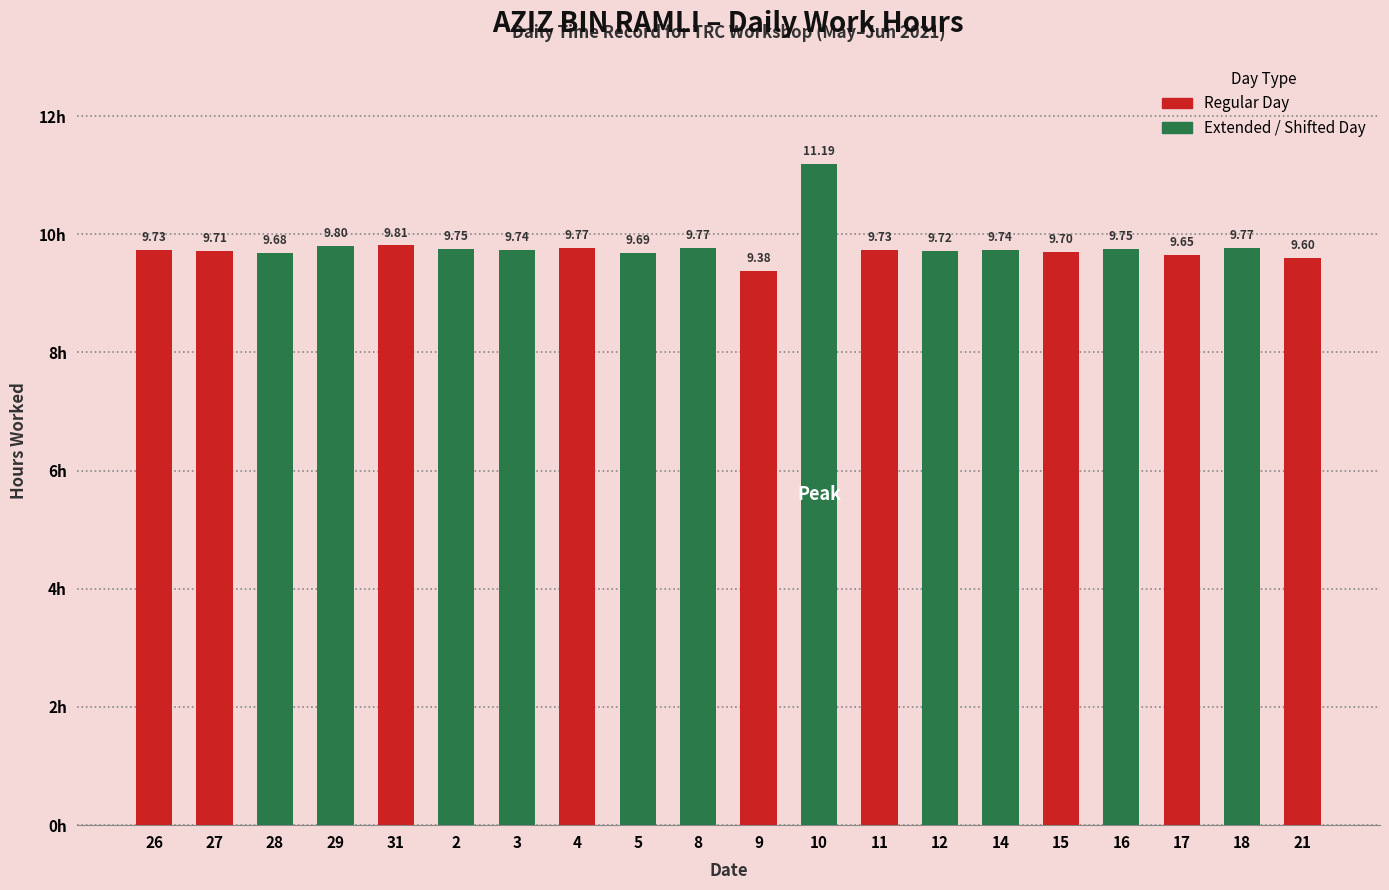

The value at 4 is 16.6. True or false?

False